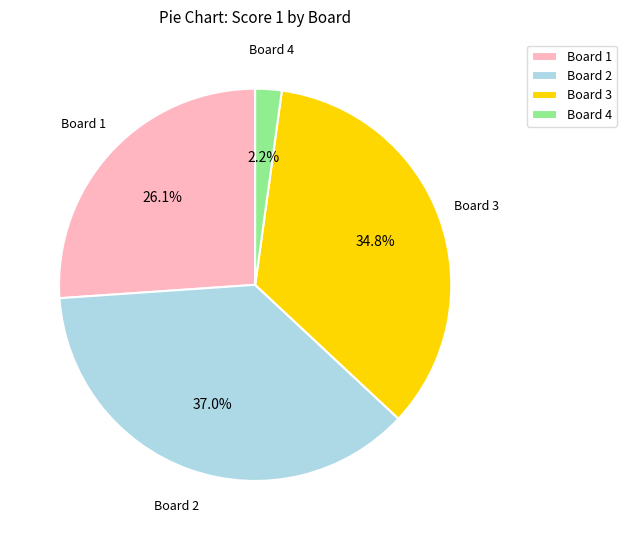

The Board 2 slice represents 43% of the pie. True or false?

False